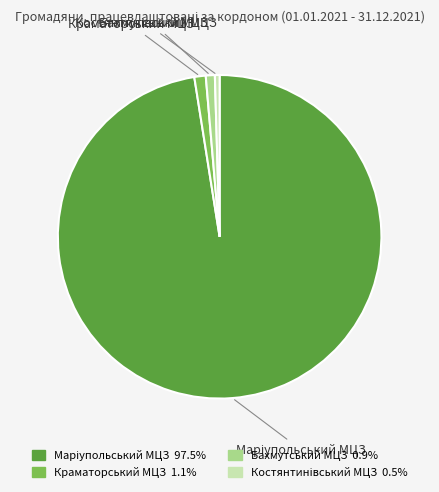

How many slices are in this pie chart?

4